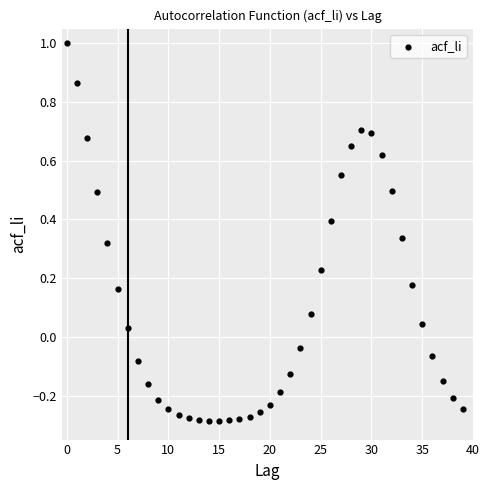

How many data points are displayed?

40